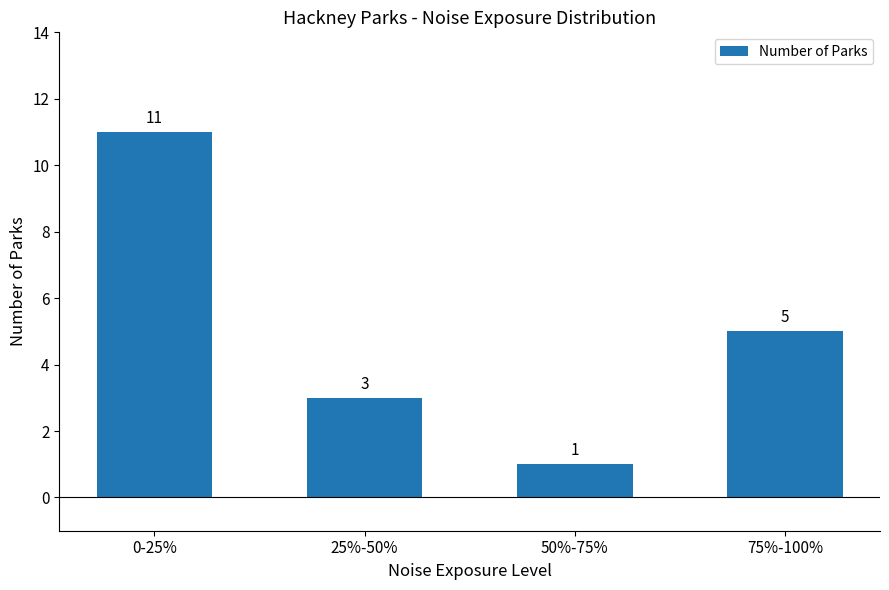

Reading right to left, extract all data points from this chart.

75%-100%=5	50%-75%=1	25%-50%=3	0-25%=11